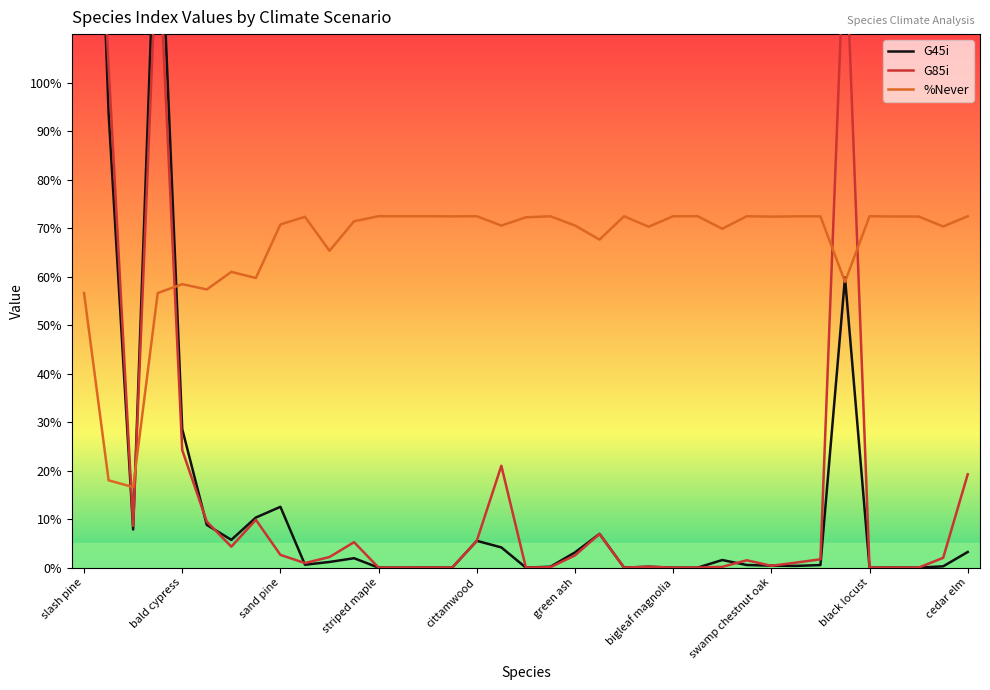

Which series has the largest range (max minus min)?

G45i